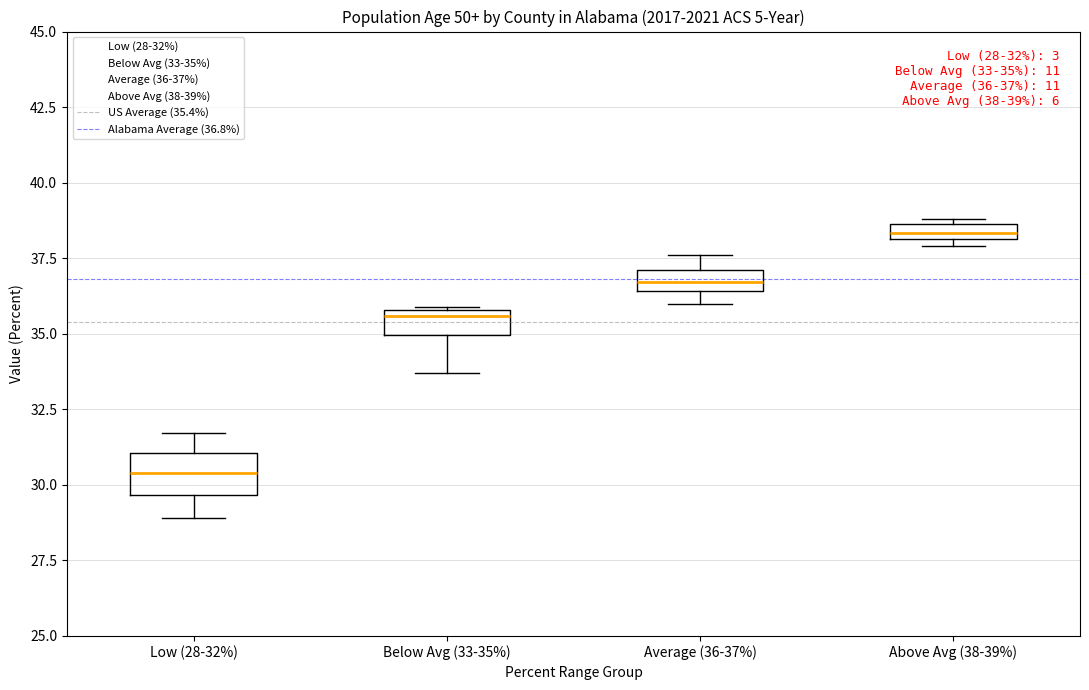

Which box's median line is the lowest?

Low (28-32%)